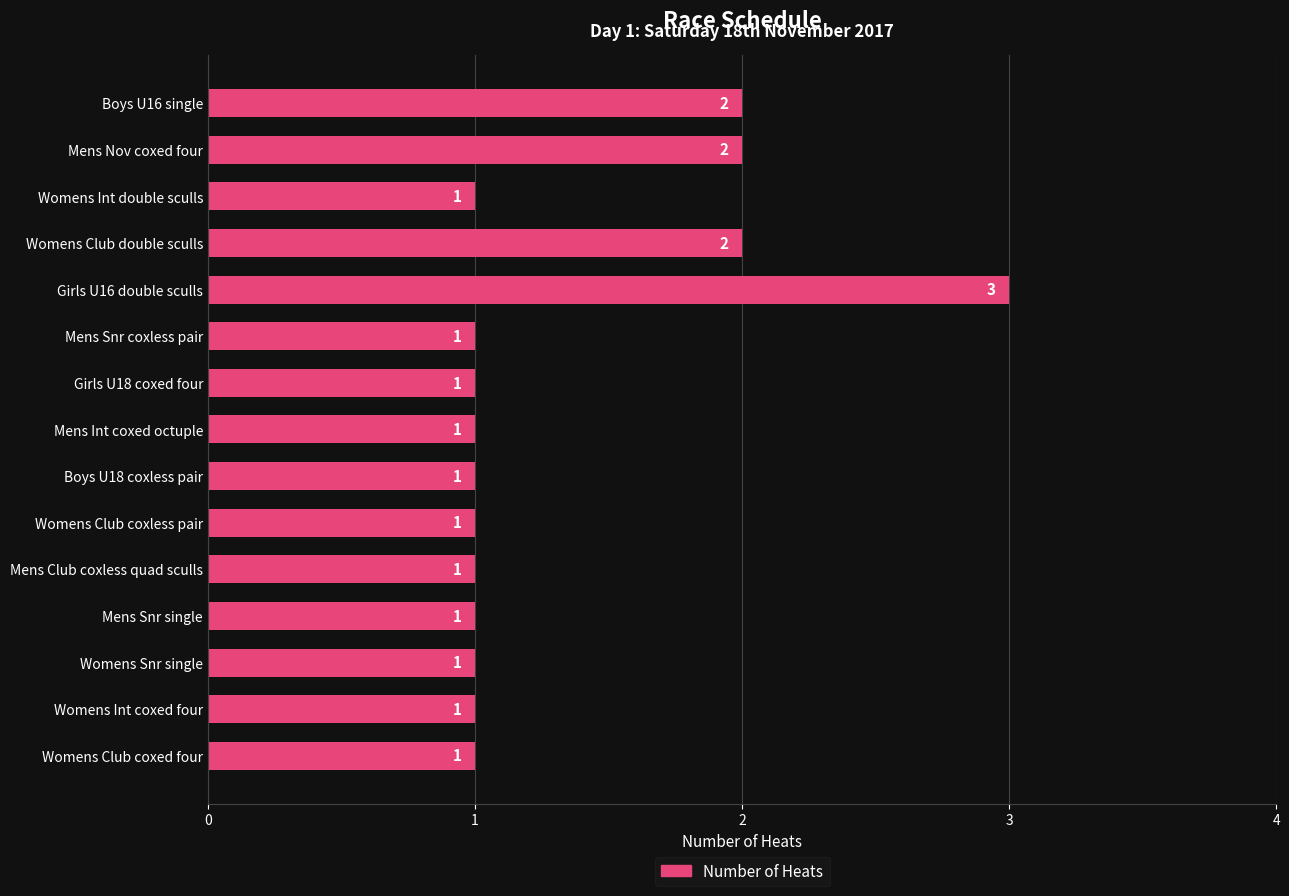

What is the difference between the maximum and second lowest values?

2